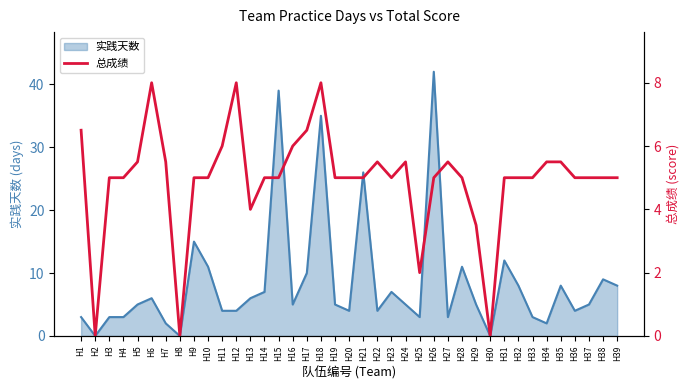

What is the highest value of the 实践天数 series?

42